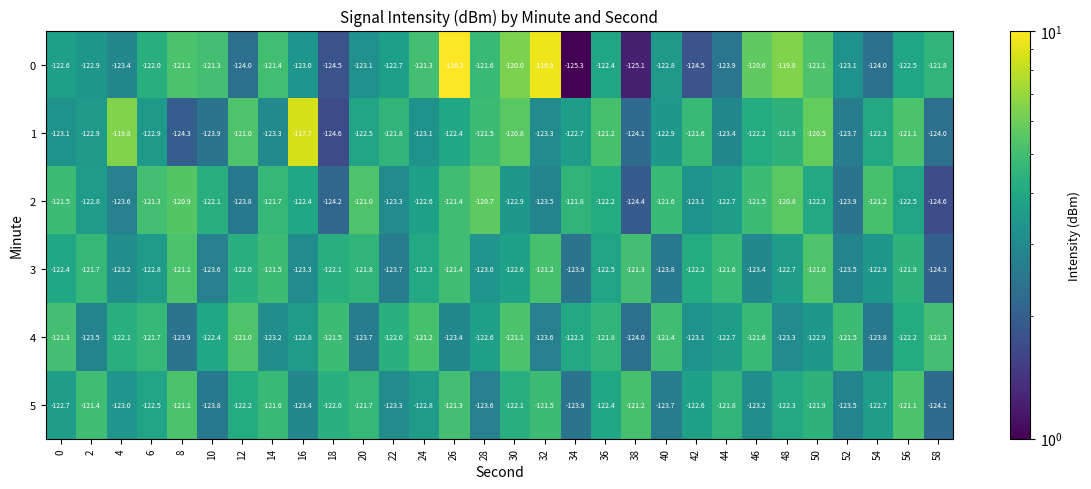

What is the difference between the highest and lowest values at 40?

2.4